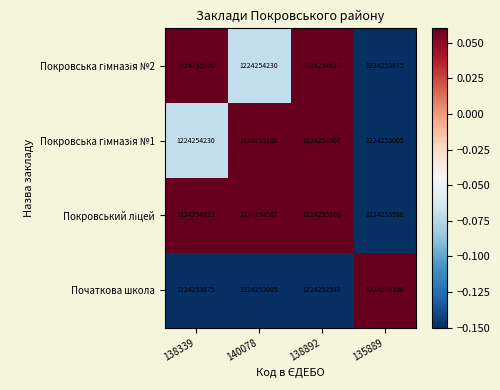

The value of Початкова школа at 140078 is 2173056342. True or false?

False